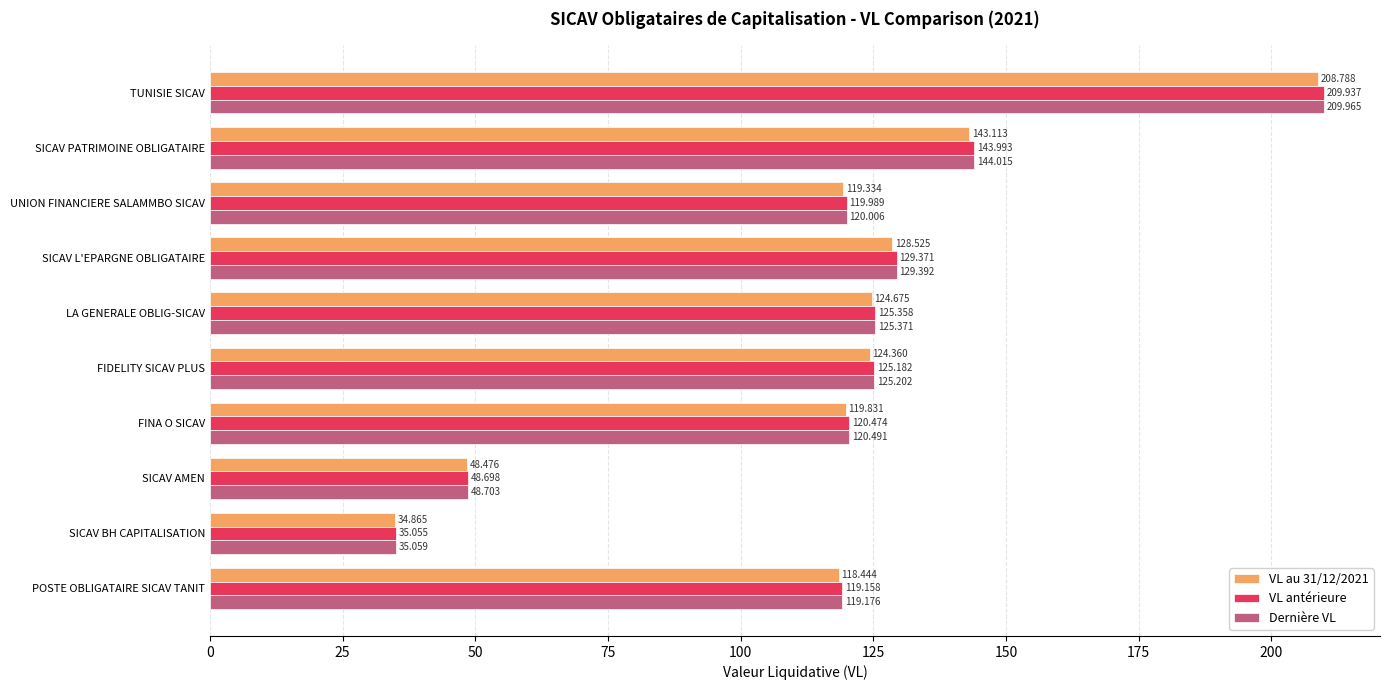

List the series in order of their peak value, lowest first.

VL au 31/12/2021, VL antérieure, Dernière VL